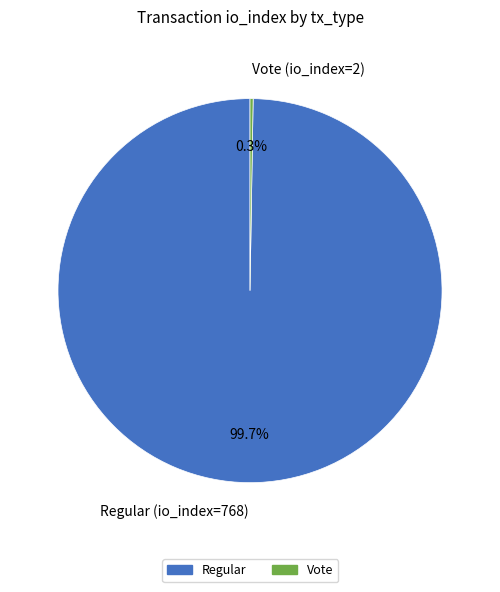

To the nearest percent, what is the difference between the largest and smallest slice percentages?

99%